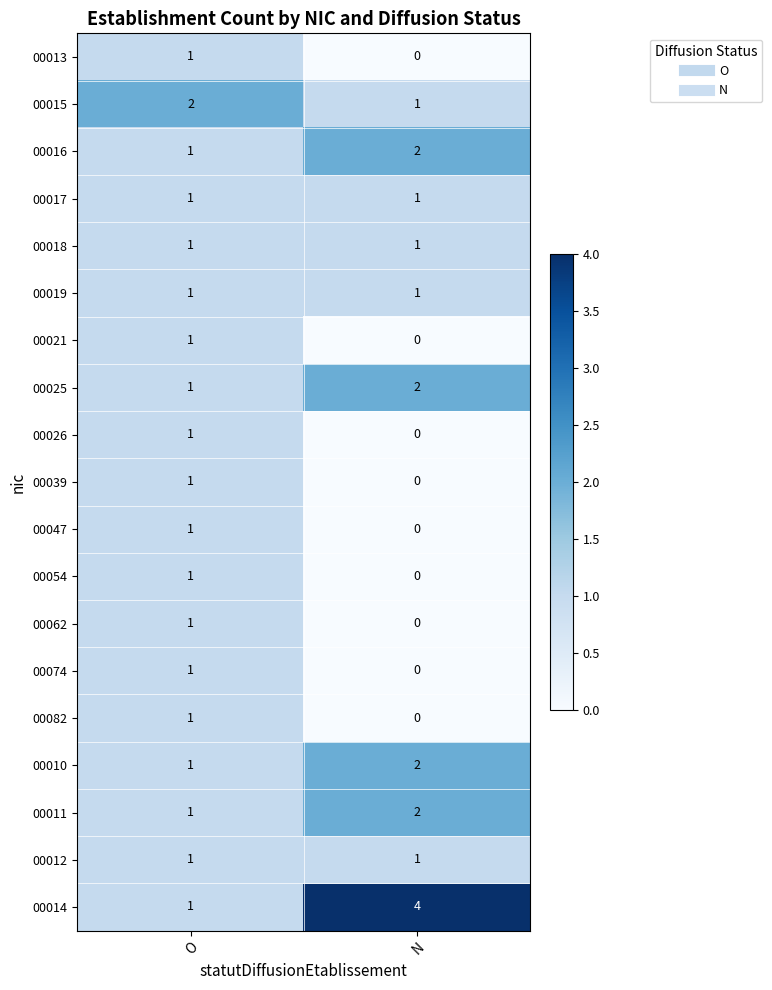

At which label is 00010 closest to 1?

O